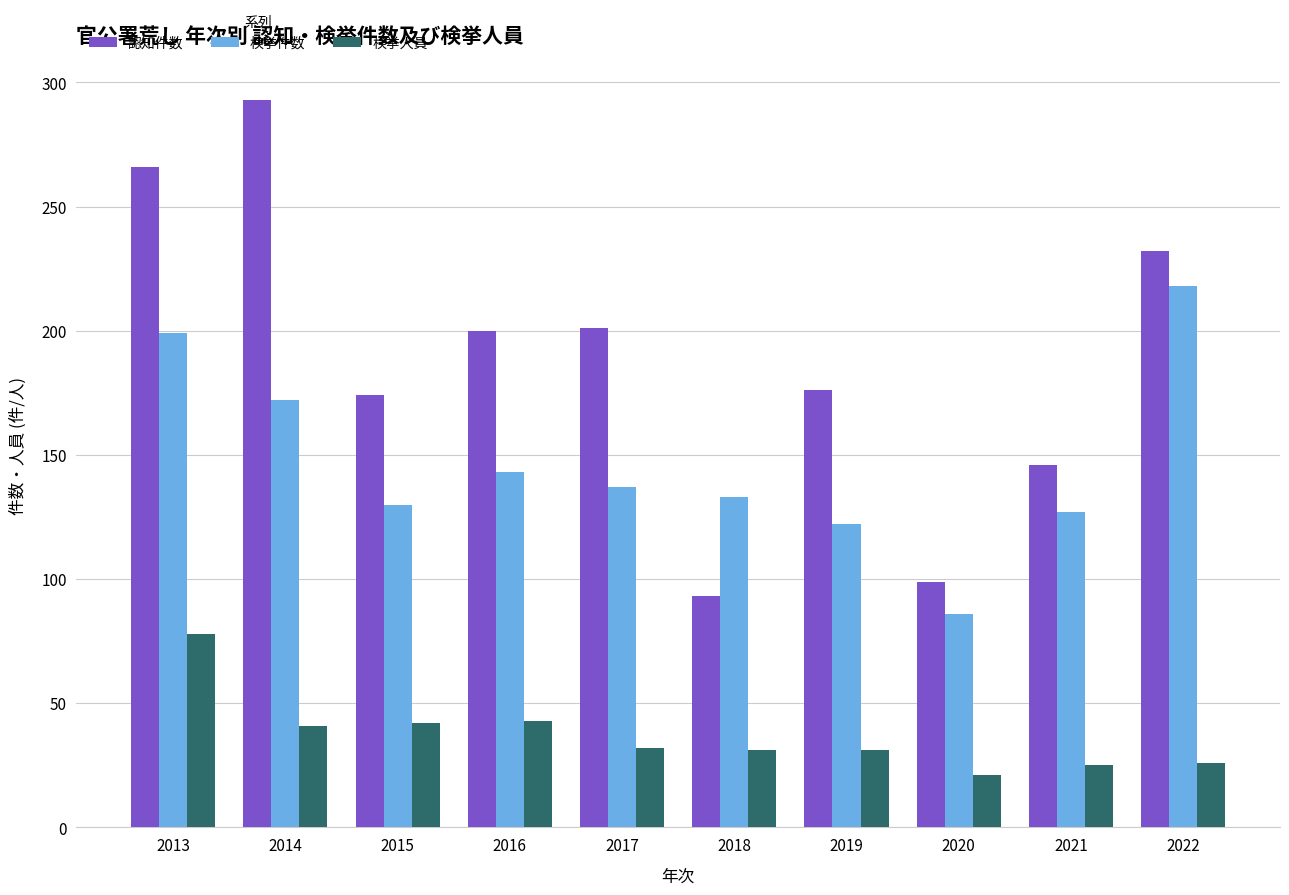

What is the value of the 検挙件数 bar at the 1st from the left?

199